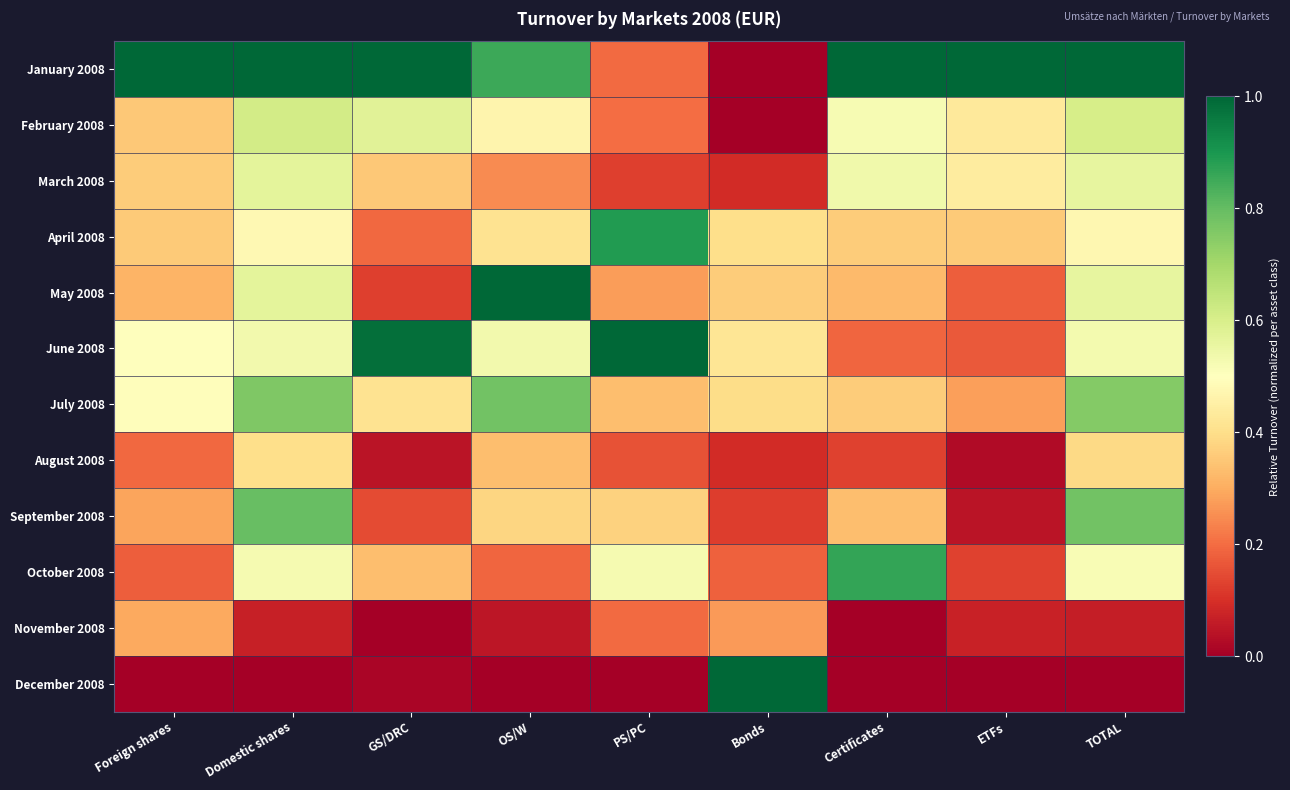

How many distinct data groups are displayed?

12